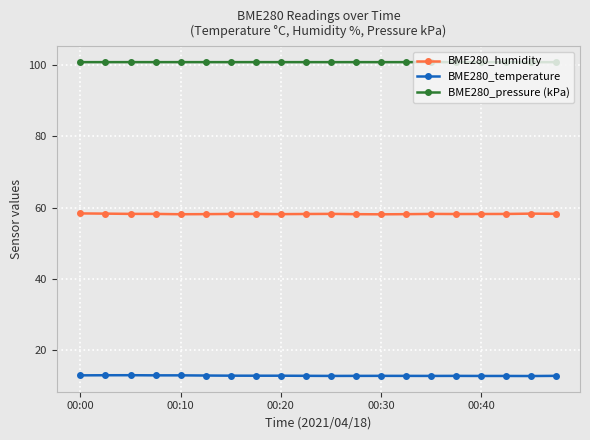

What is the sum of all BME280_humidity values?

1165.2